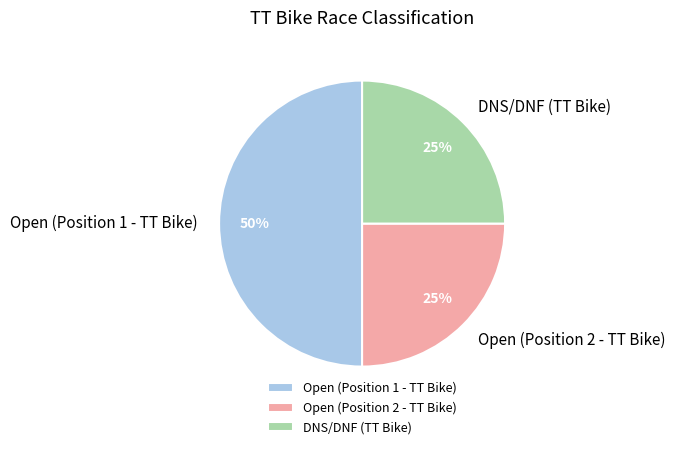

What is the largest slice in the pie chart?

Open (Position 1 - TT Bike)